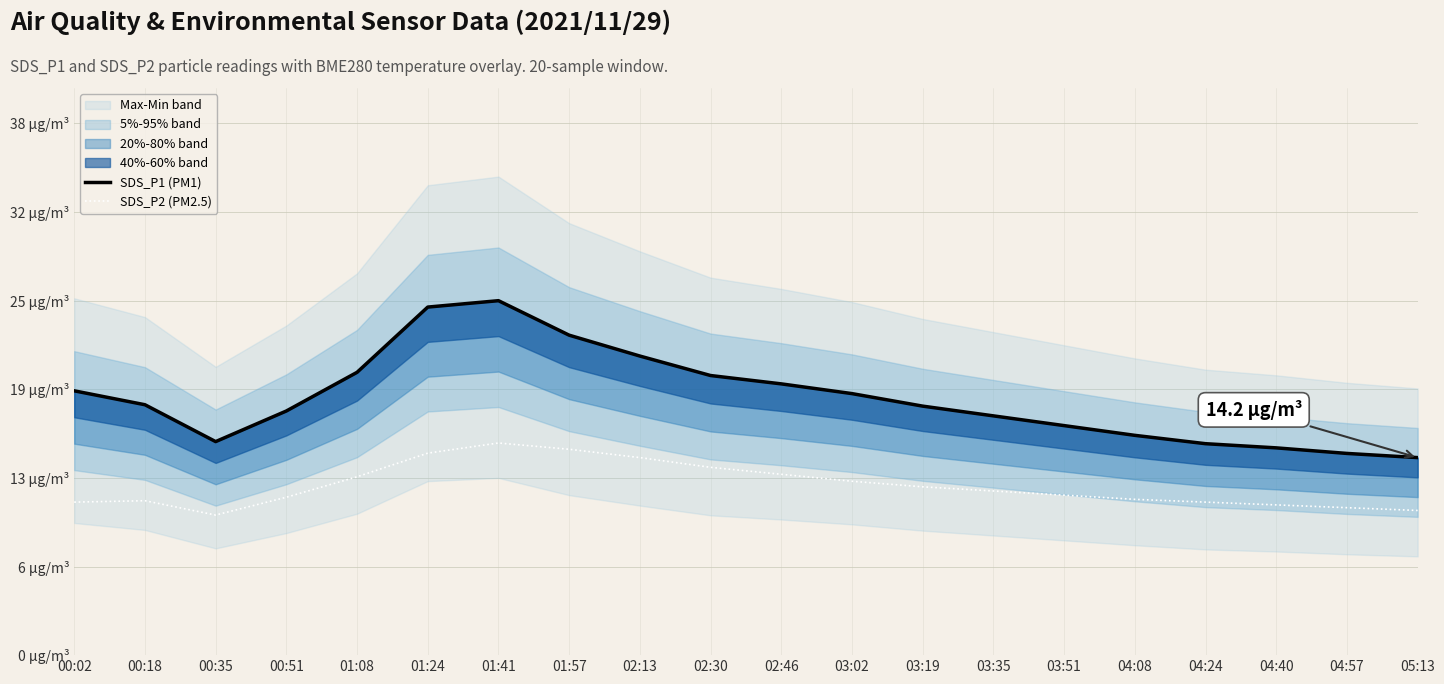

What is the greatest value displayed?

25.5